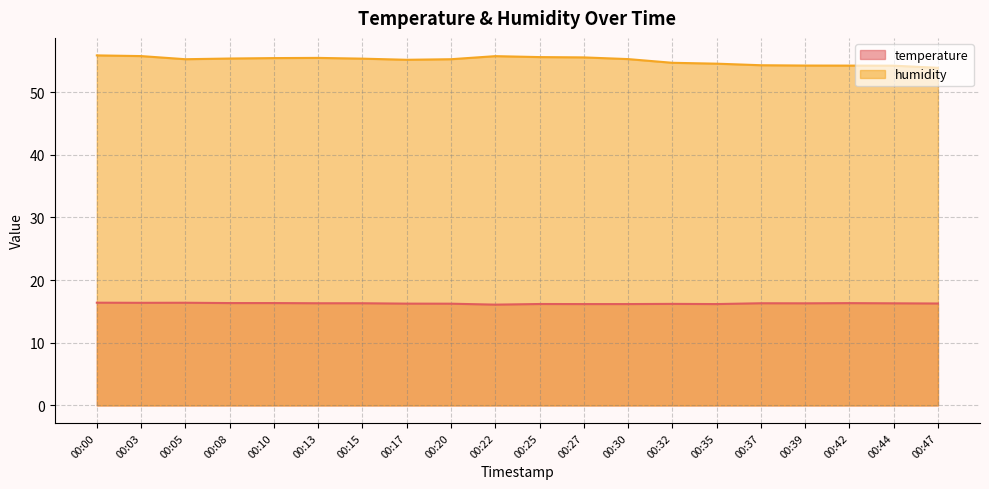

What is the difference between the maximum and minimum values in the temperature series?

0.3